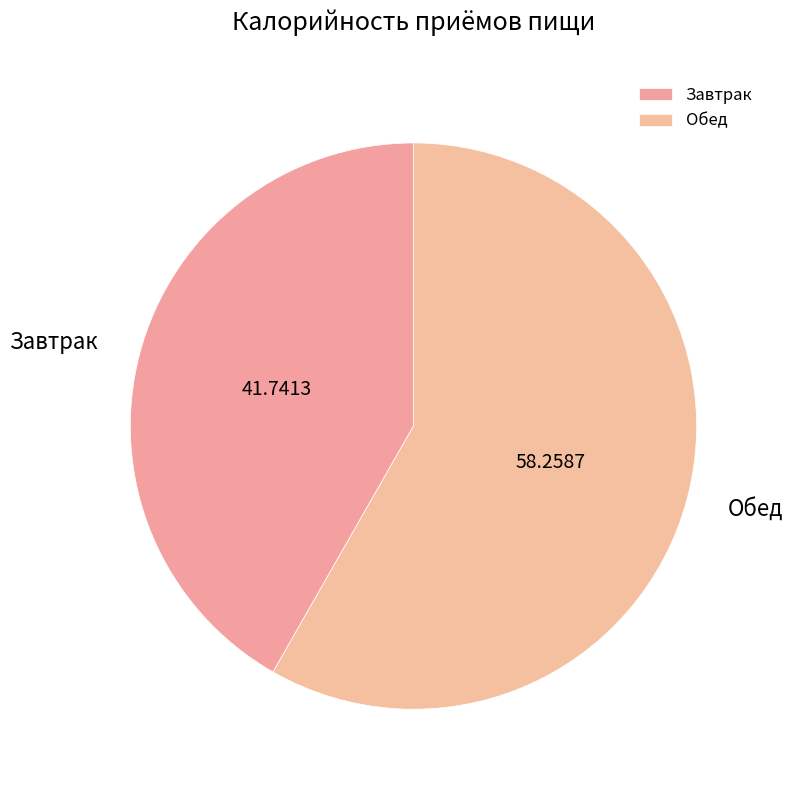

Combined, do Завтрак and Обед account for over 50%?

Yes